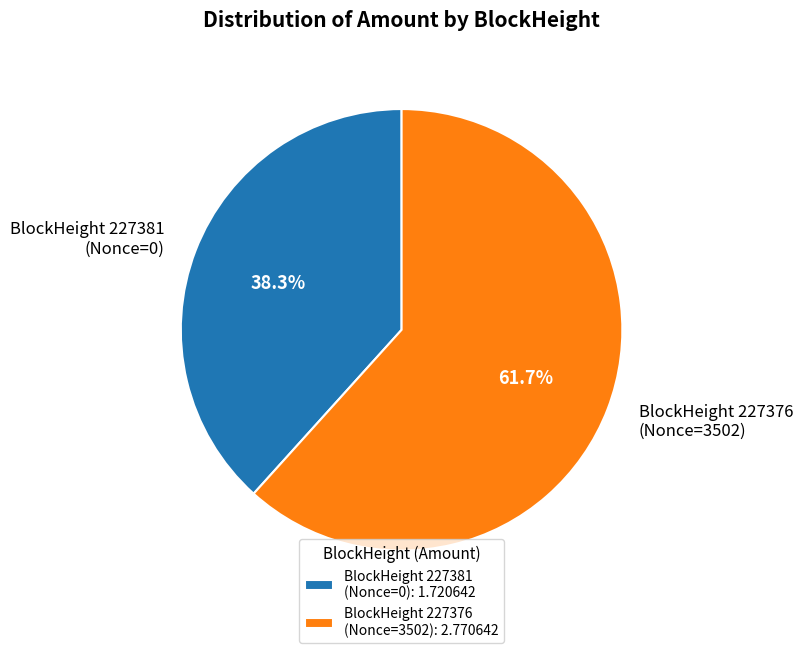

Do BlockHeight 227381 (Nonce=0) and BlockHeight 227376 (Nonce=3502) together represent more than half of the pie?

Yes